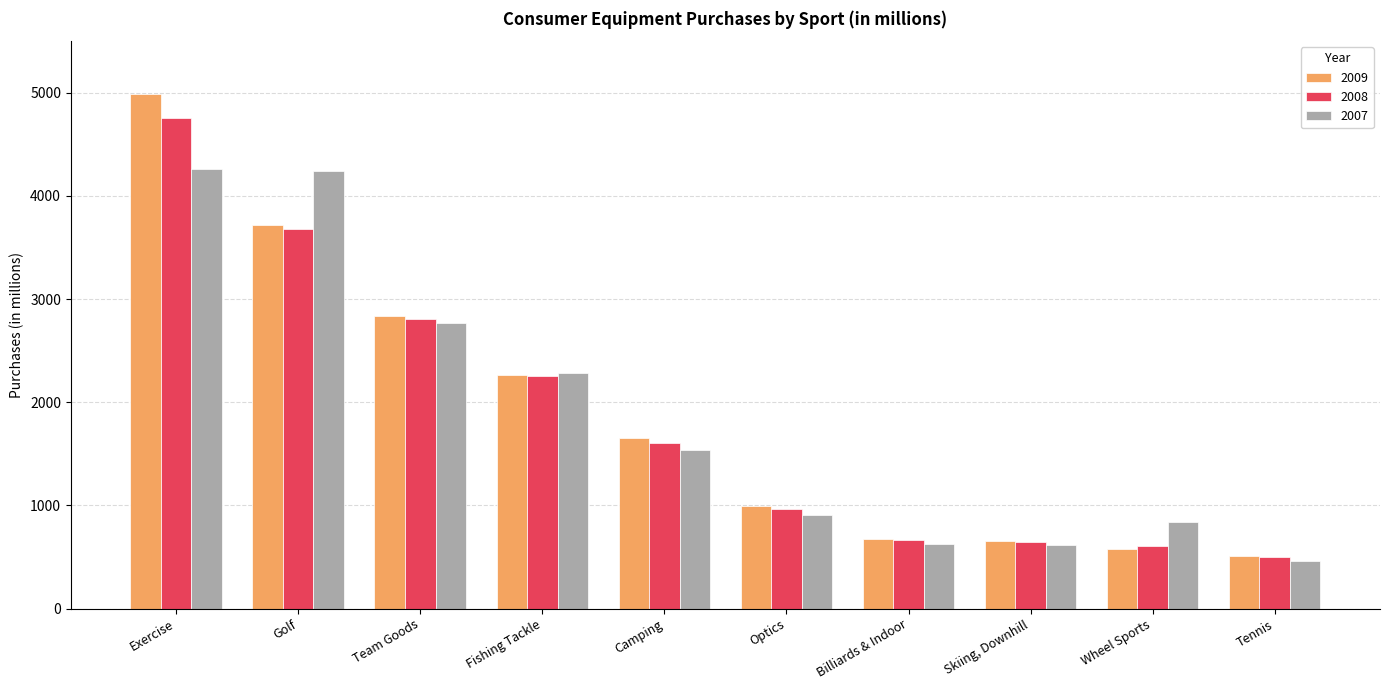

What is the difference between the 2007 values at Tennis and Wheel Sports?

383.8